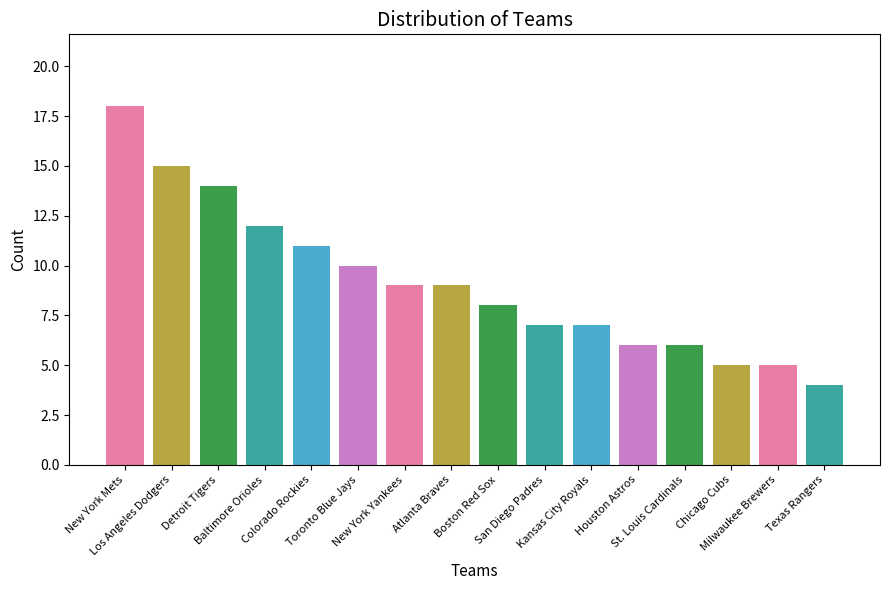

What is the difference between the second highest and second lowest values?

10